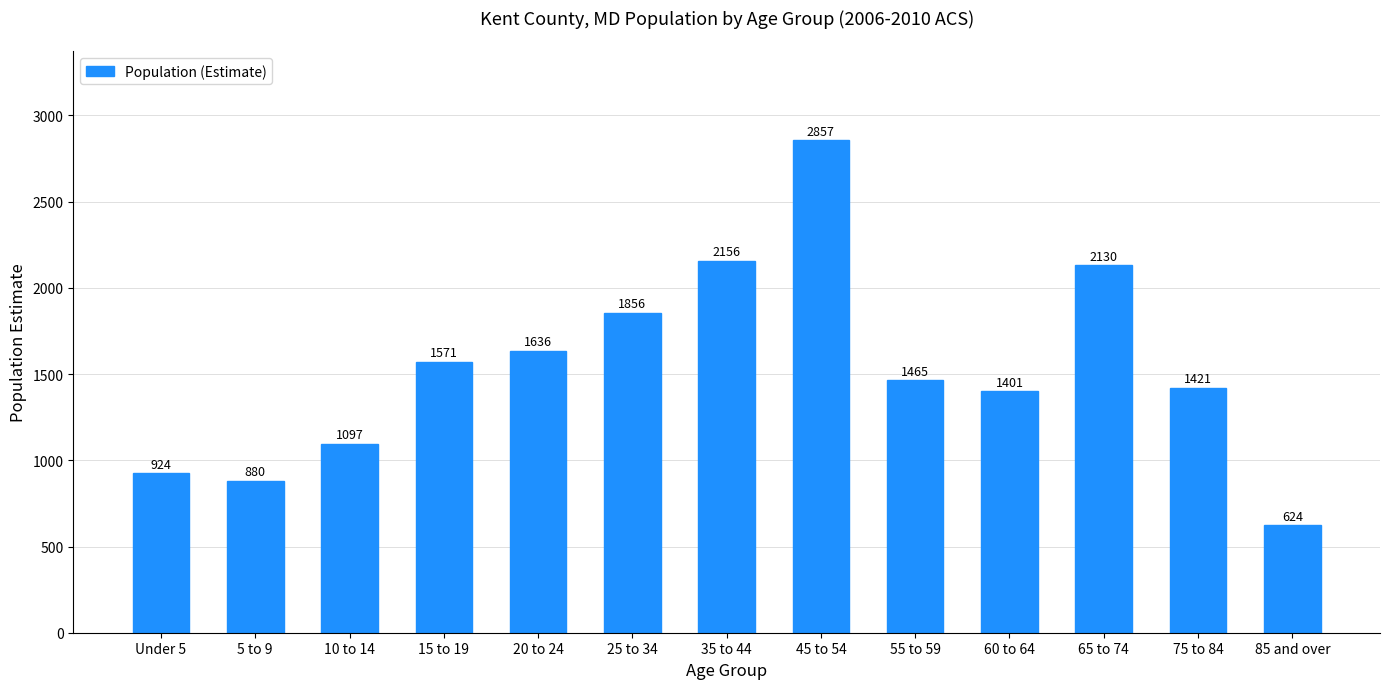

At which category does the chart reach its minimum across all series?

85 and over